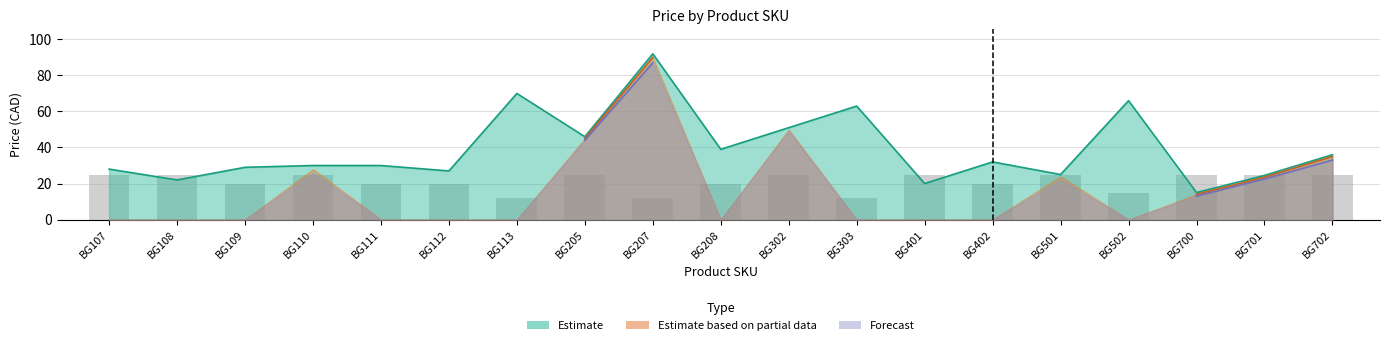

What is the value of the Estimate bar at the 11th from the left?

51.0